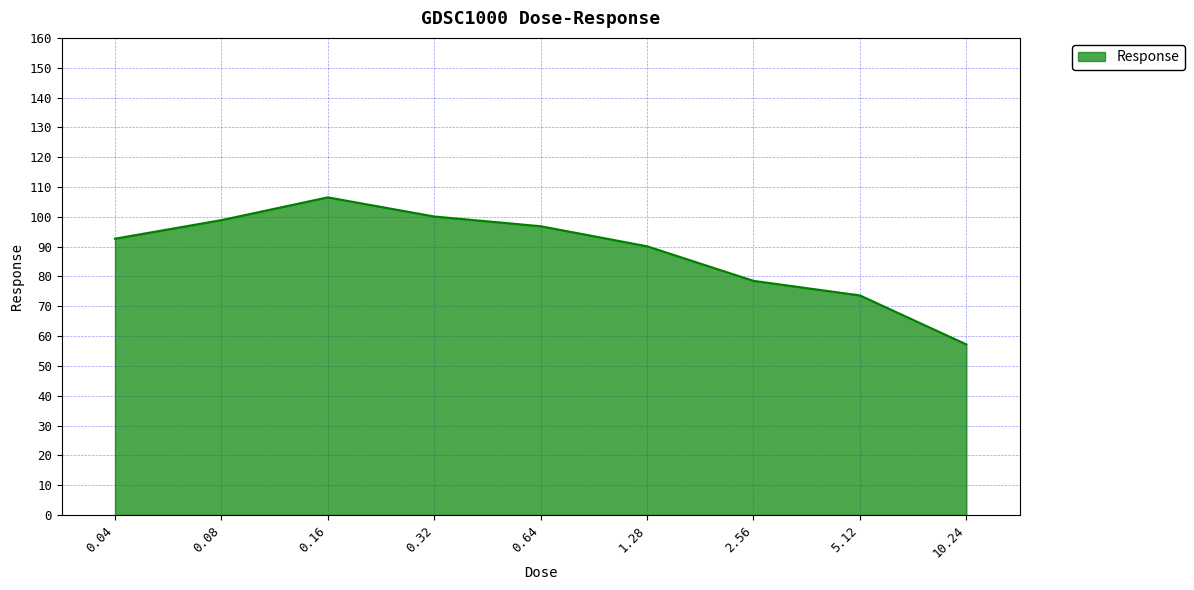

How many interior local peaks (higher than both neighbors) does the data have?

1